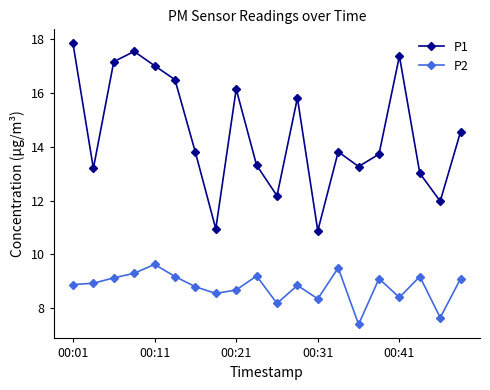

Which series has the widest spread of values?

P1